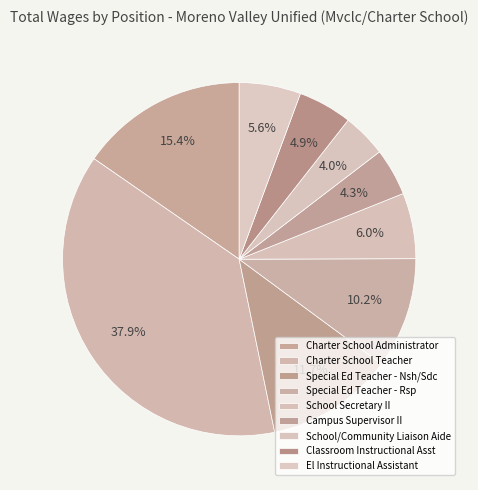

Count the number of slices in the pie.

9